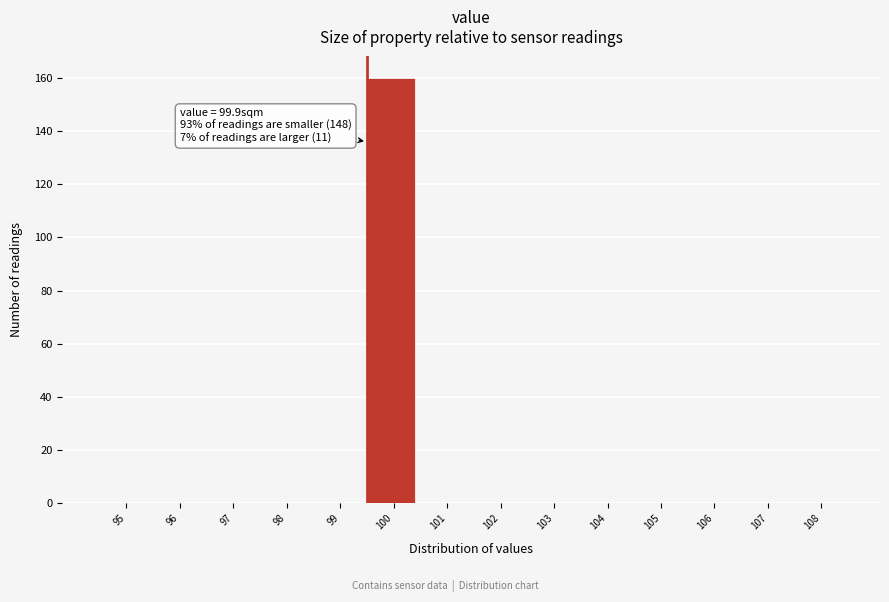

Reading left to right, transcribe all the data shown in this chart.

95=0	96=0	97=0	98=0	99=0	100=160	101=0	102=0	103=0	104=0	105=0	106=0	107=0	108=0